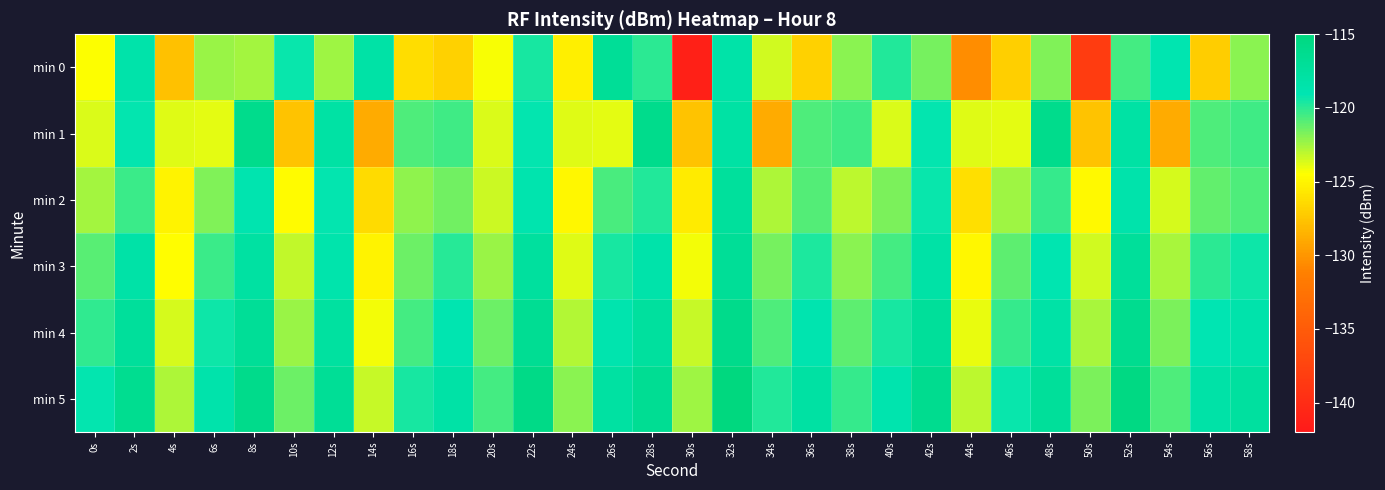

Between 44s and 16s, which is larger?

16s